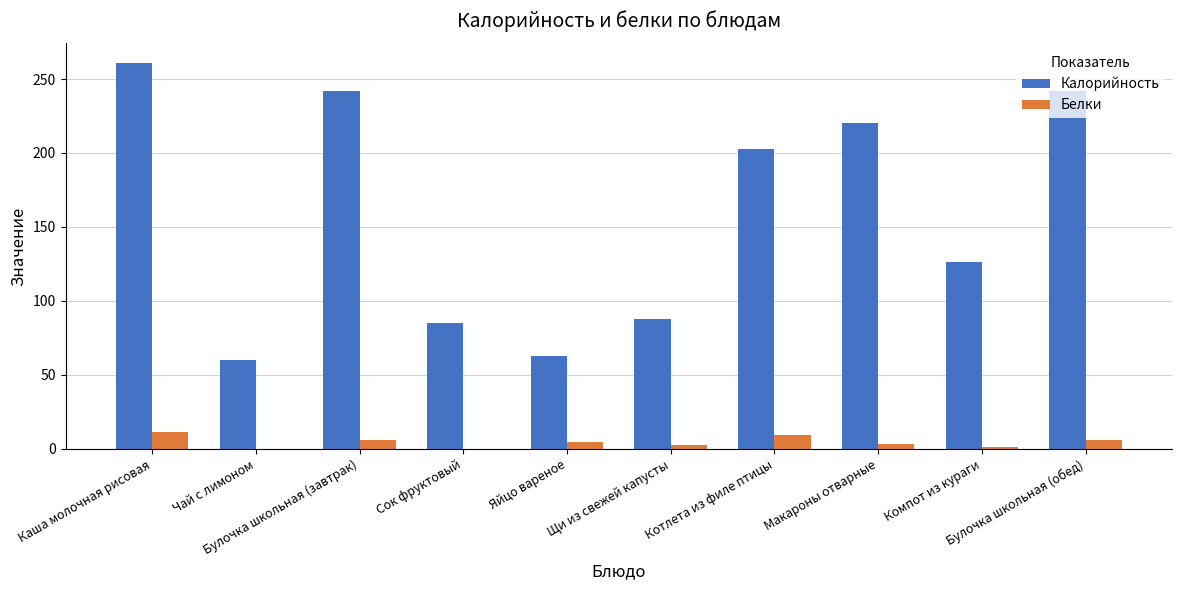

What is the maximum value shown in the chart?

261.0